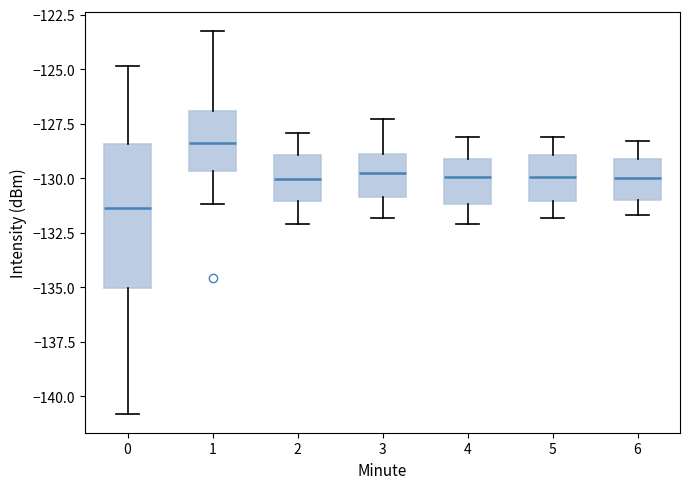

Where is the lower edge of the box at x = 1 on the y-axis? The values are not printed on the chart, so give them approximately, as read against the axis.

-129.5